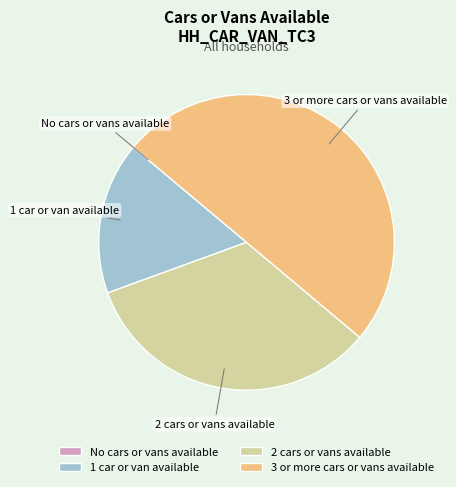

Which slice is the largest?

3 or more cars or vans available